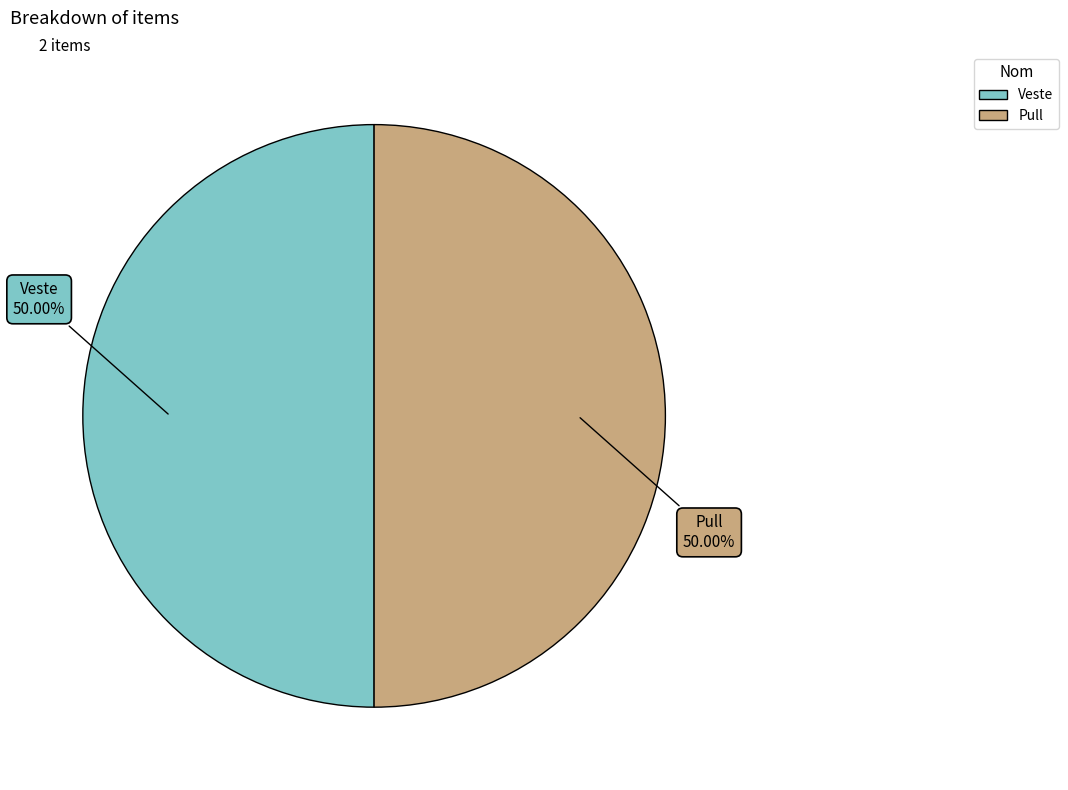

What is the ratio of the value at Veste to the value at Pull?

1.0